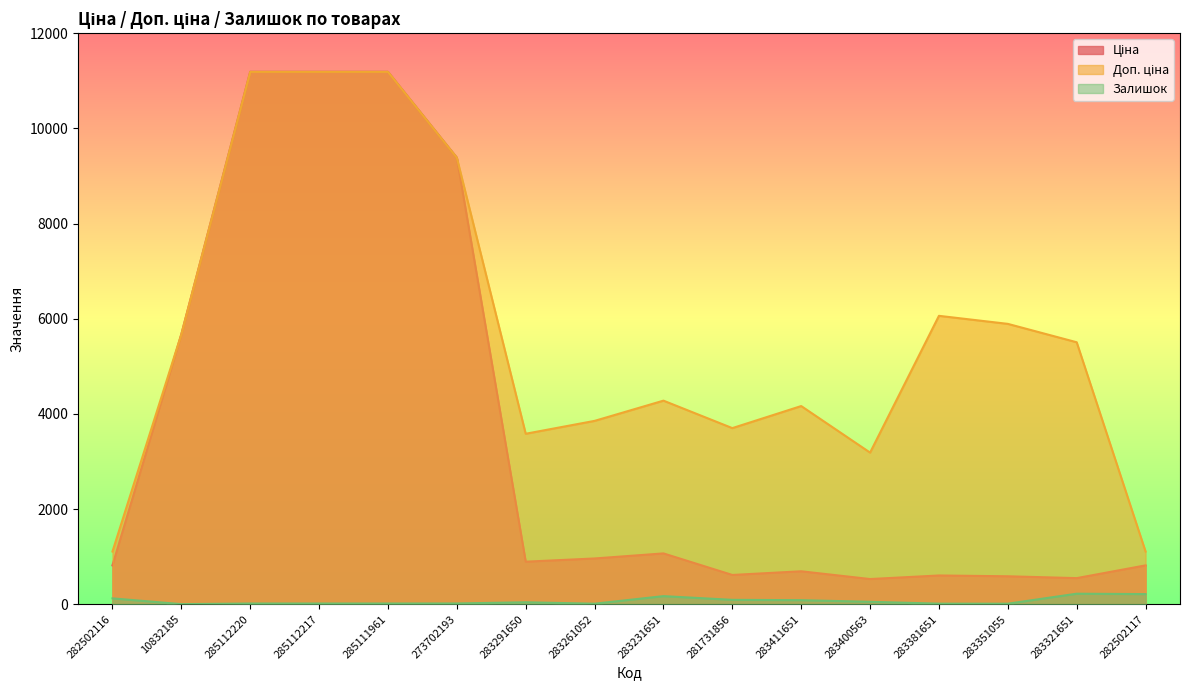

True or false: Ціна has a value of 169.6 at 283411651.

False